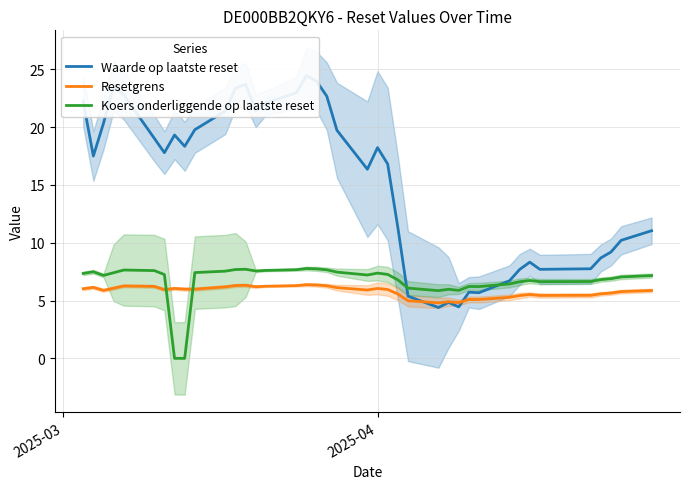

Rank the series by their maximum value, from highest to lowest.

Waarde op laatste reset, Koers onderliggende op laatste reset, Resetgrens